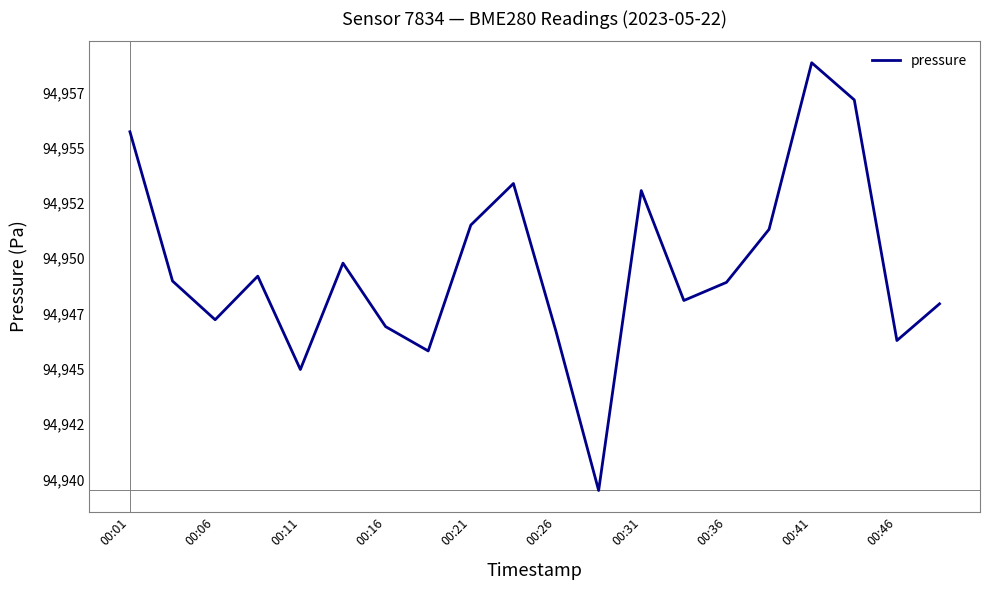

Is this an area chart (filled region under the line)?

No